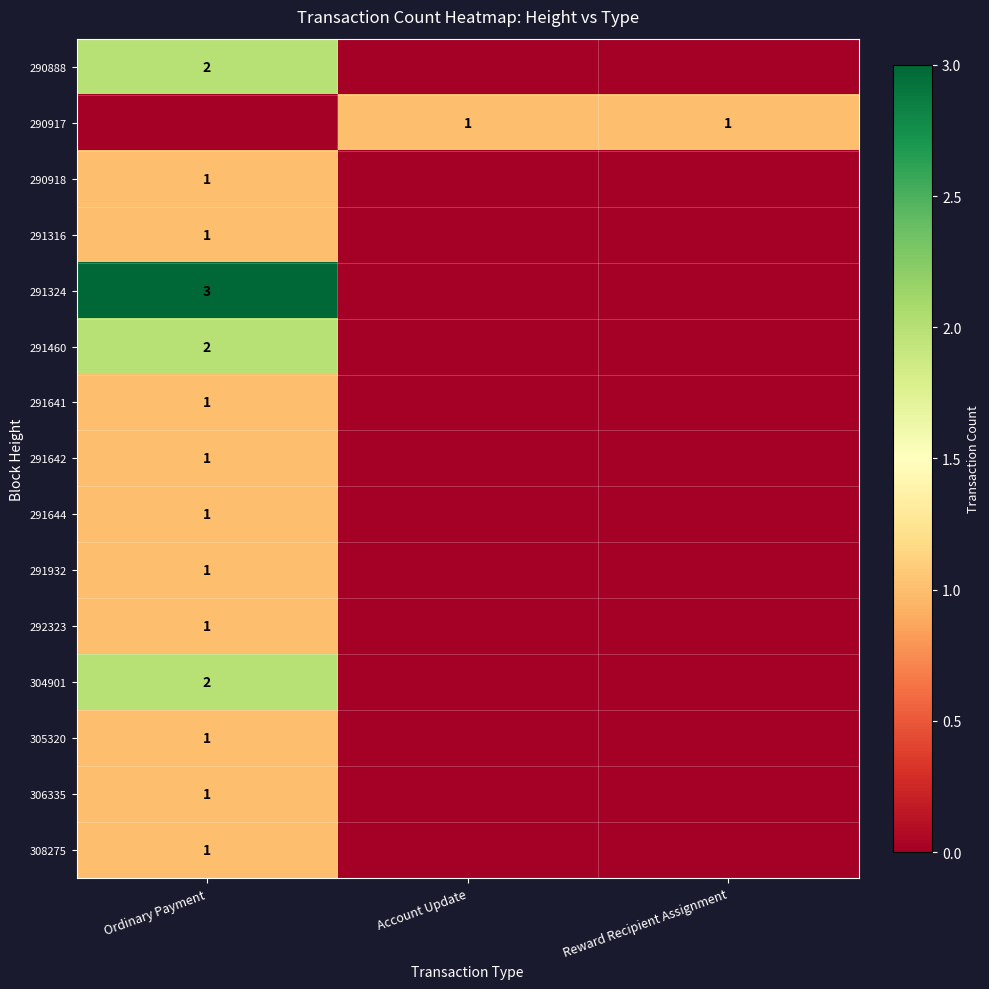

True or false: 291642 has a value of 1 at Ordinary Payment.

True